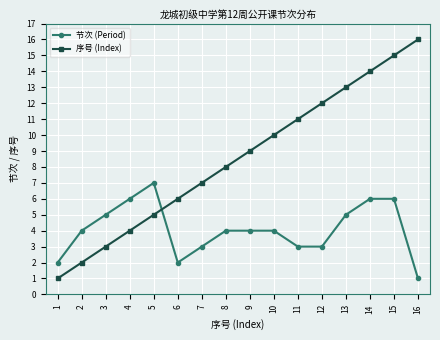

True or false: 序号 (Index) has a value of 4 at 4.

True